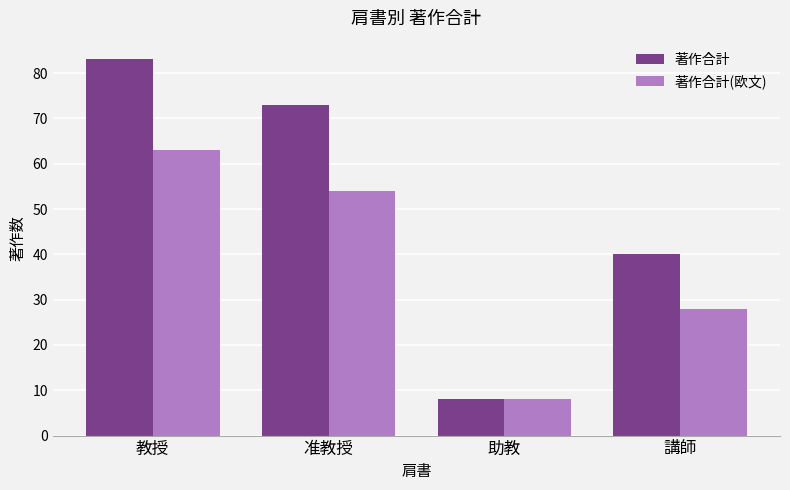

How many bars are there in each group?

2